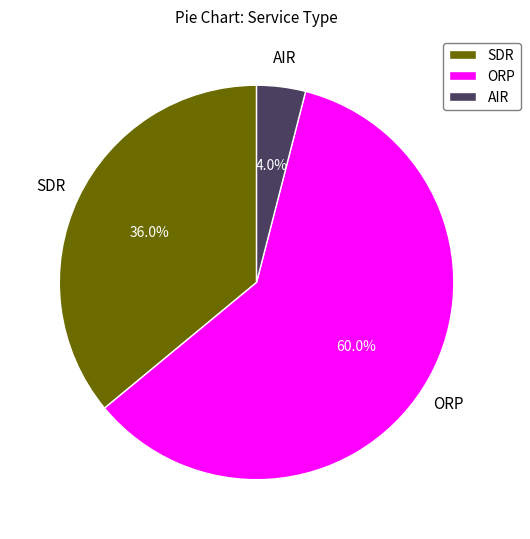

To the nearest percent, what portion does AIR represent?

4%